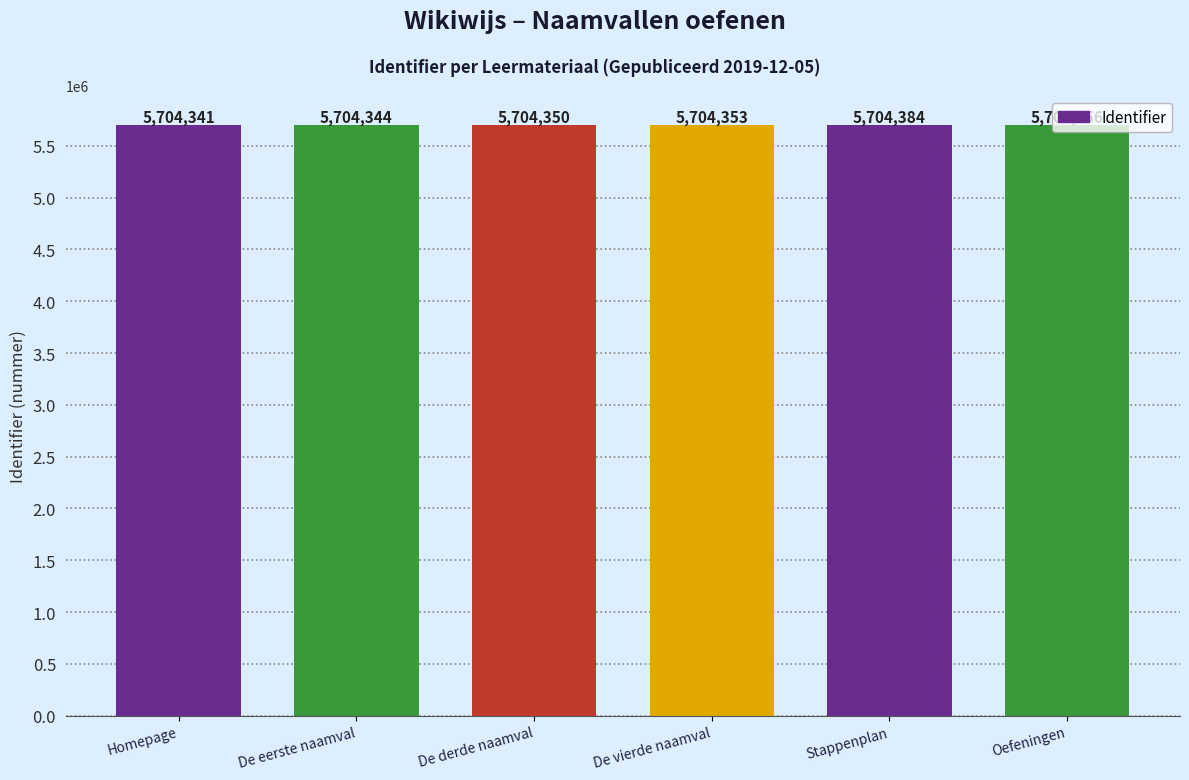

Which category has the highest value across all series?

Stappenplan